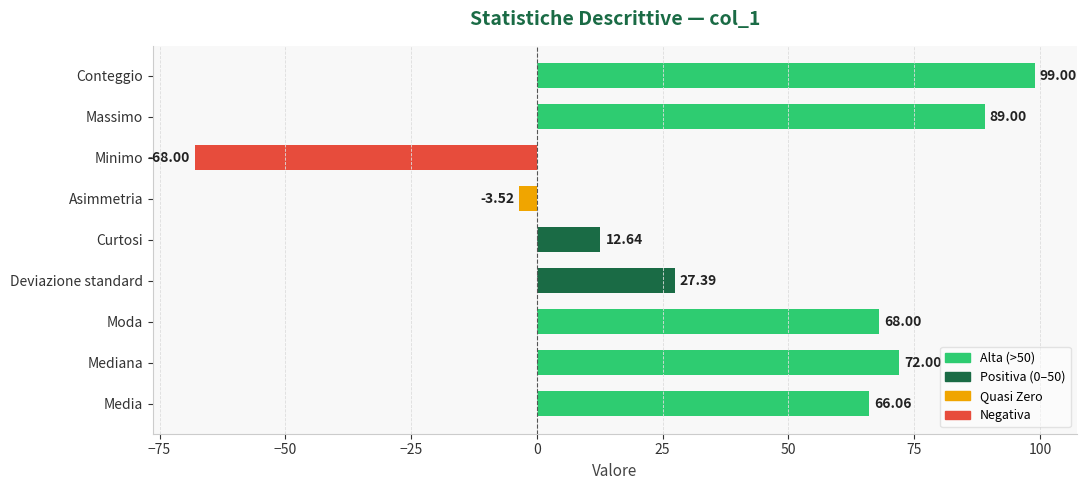

Which category has the highest value across all series?

Conteggio